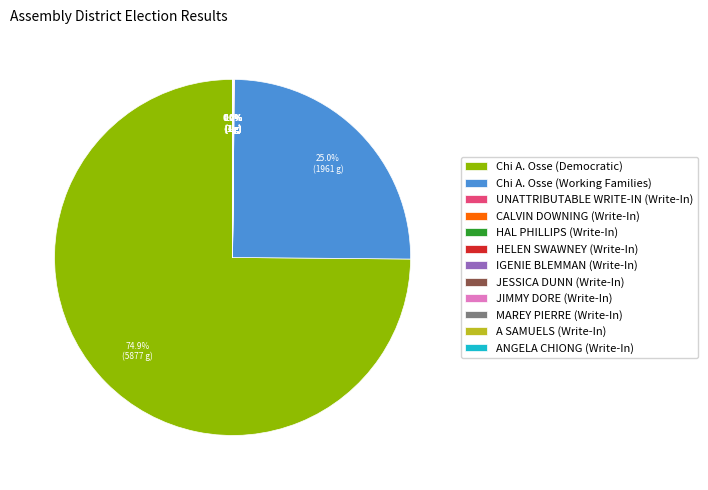

What percentage is NOT represented by Chi A. Osse (Democratic)?

25.1%